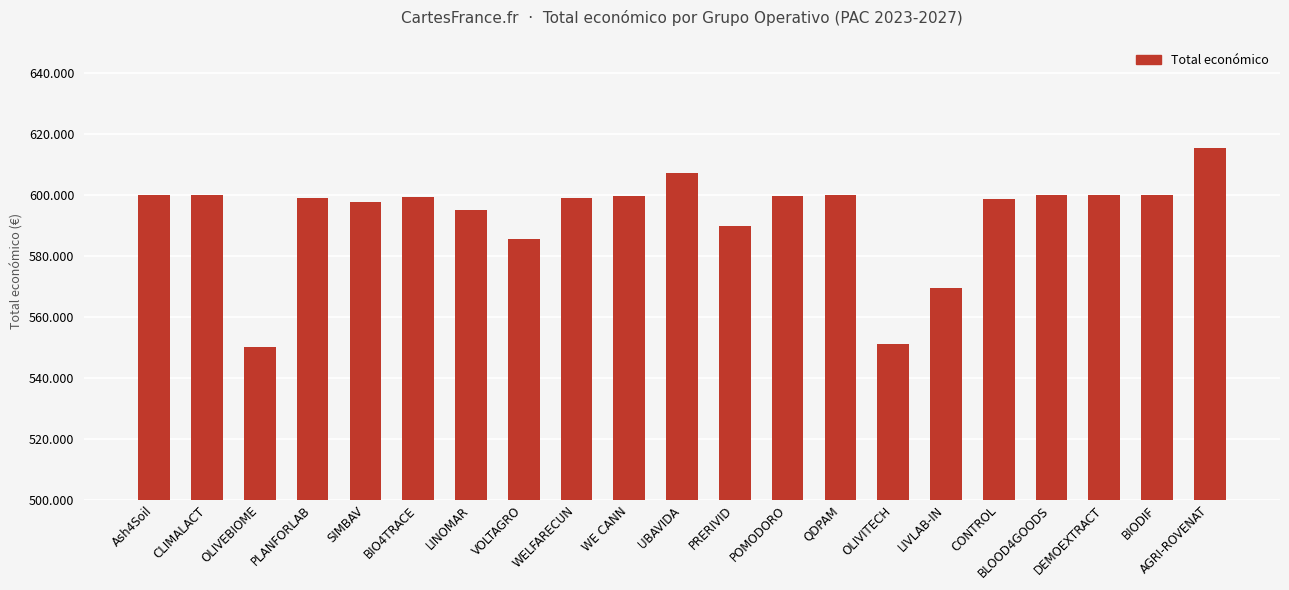

What is the ratio of the value at DEMOEXTRACT to the value at CLIMALACT?

1.0